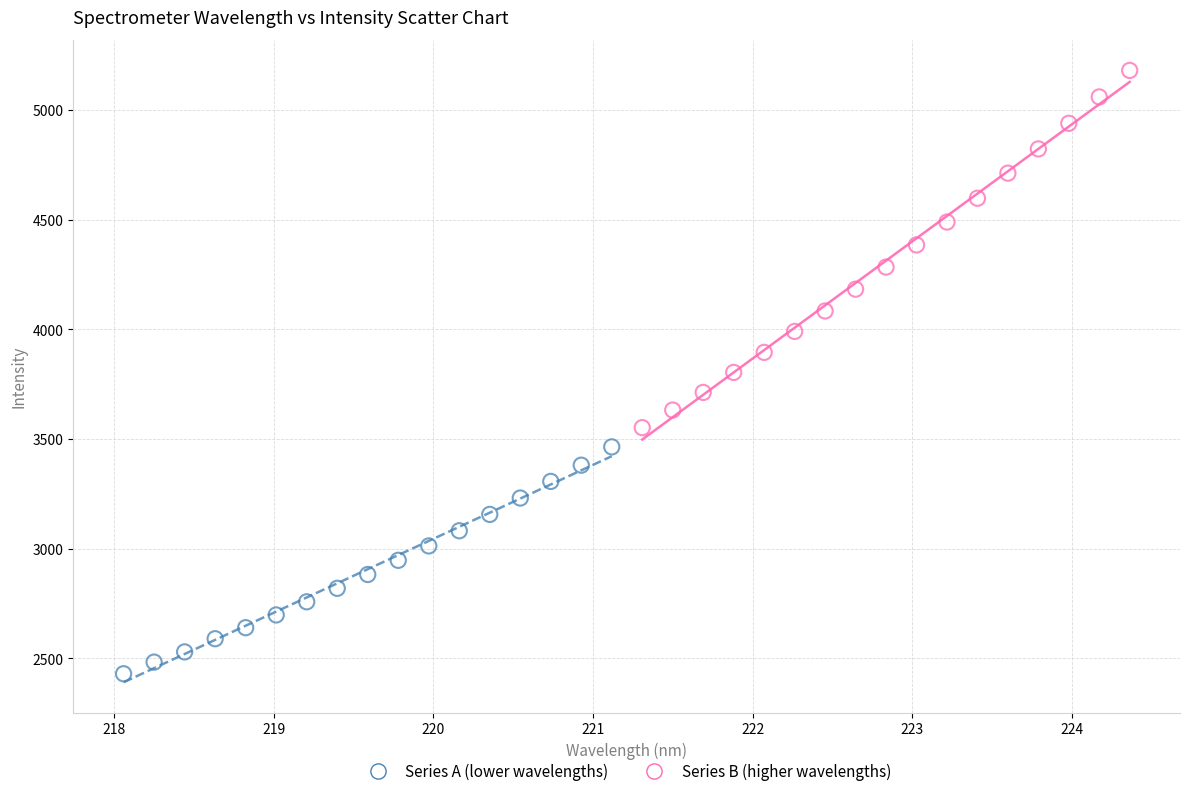

Which series contains the highest Y value?

Series B (higher wavelengths)